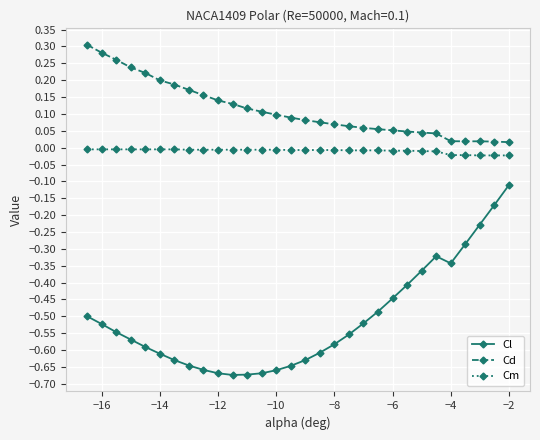

True or false: Cm and Cd intersect in this chart.

False